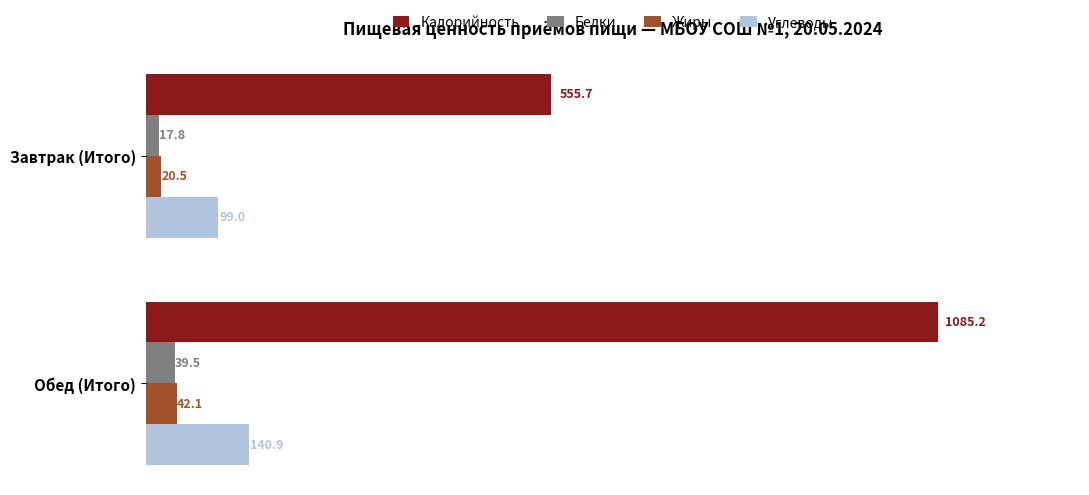

Which series has the widest spread of values?

Калорийность